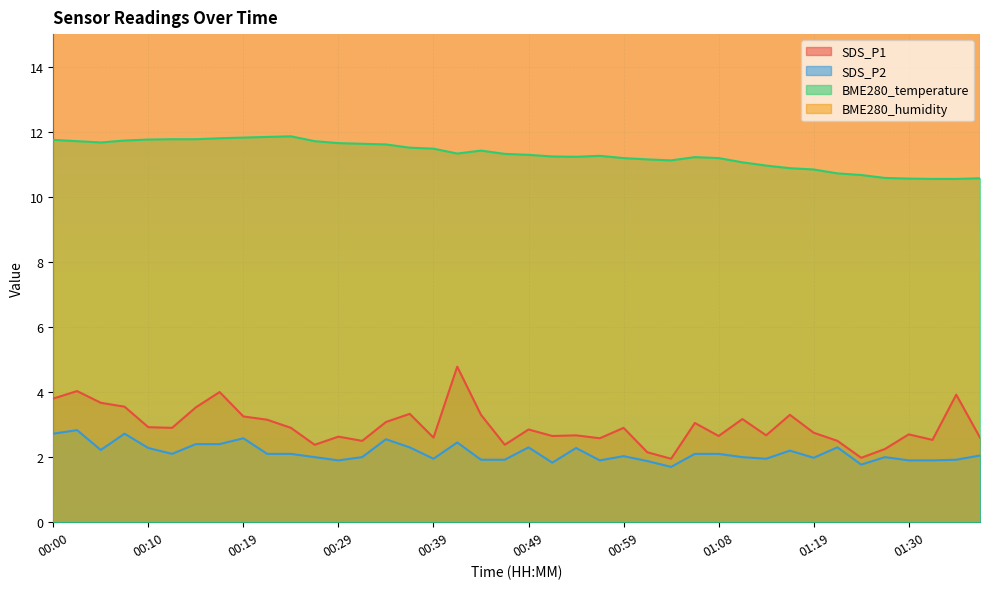

What is the difference between the second highest and minimum values in the BME280_temperature series?

1.3